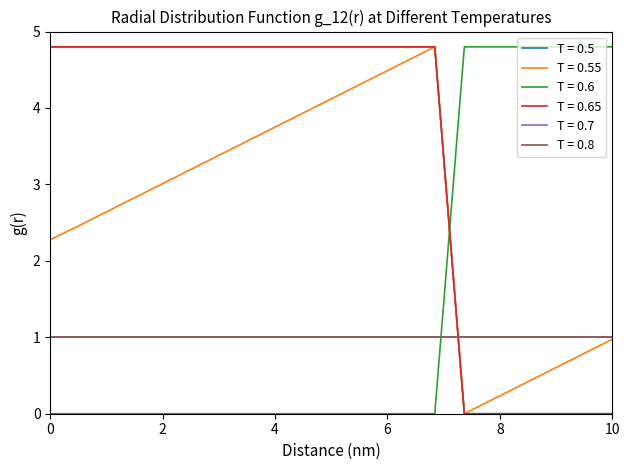

Does the chart have visible grid lines?

No